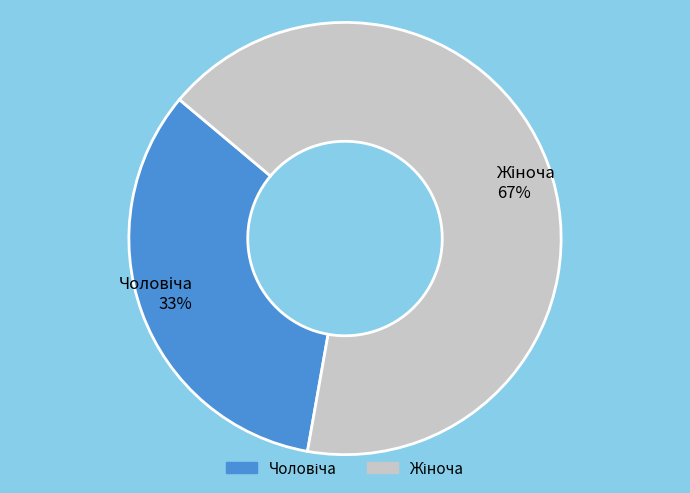

Is there a majority slice in this chart?

Yes